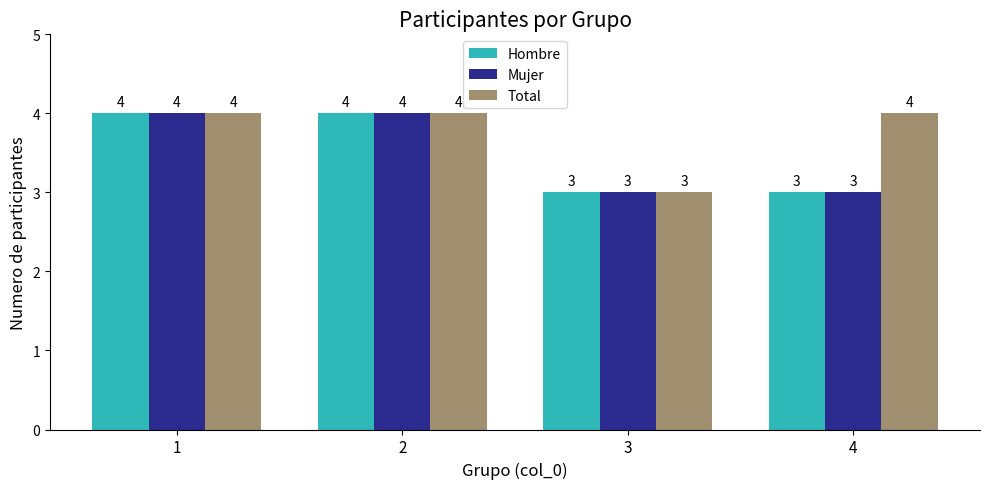

The Total series shows 4 at 2. True or false?

True